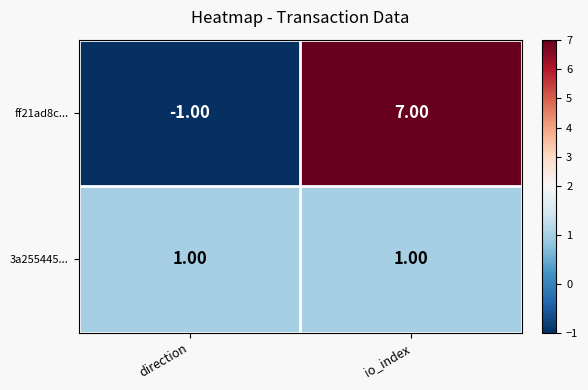

What is the maximum value shown in the chart?

7